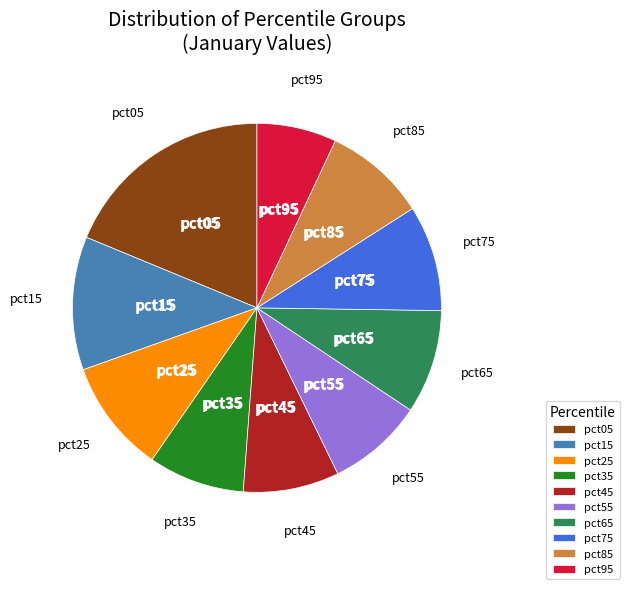

How many segments does this pie chart have?

10